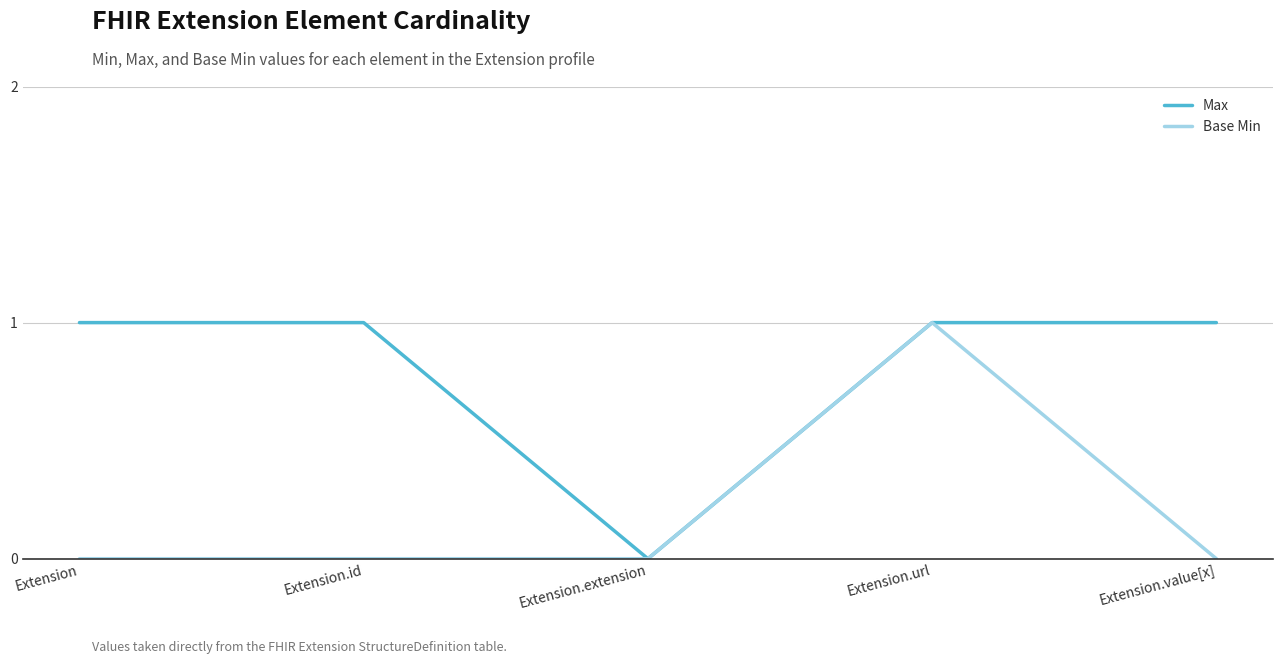

The value of Base Min at Extension.url is 1. True or false?

True